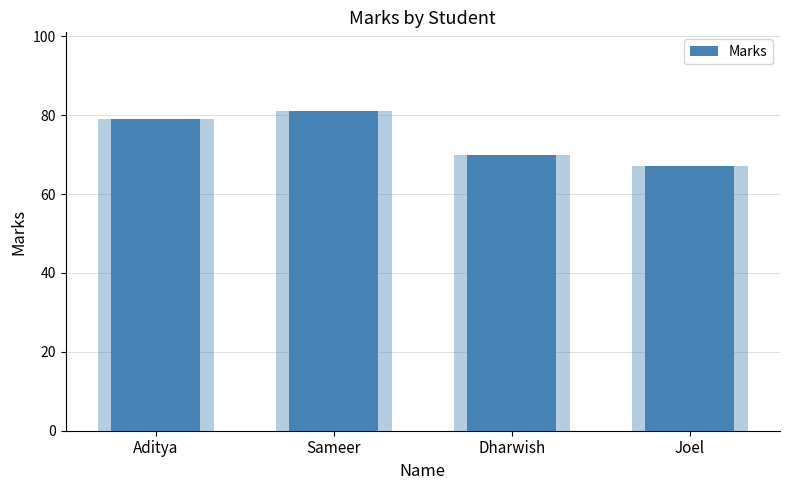

What is the difference between the maximum and second lowest values?

11